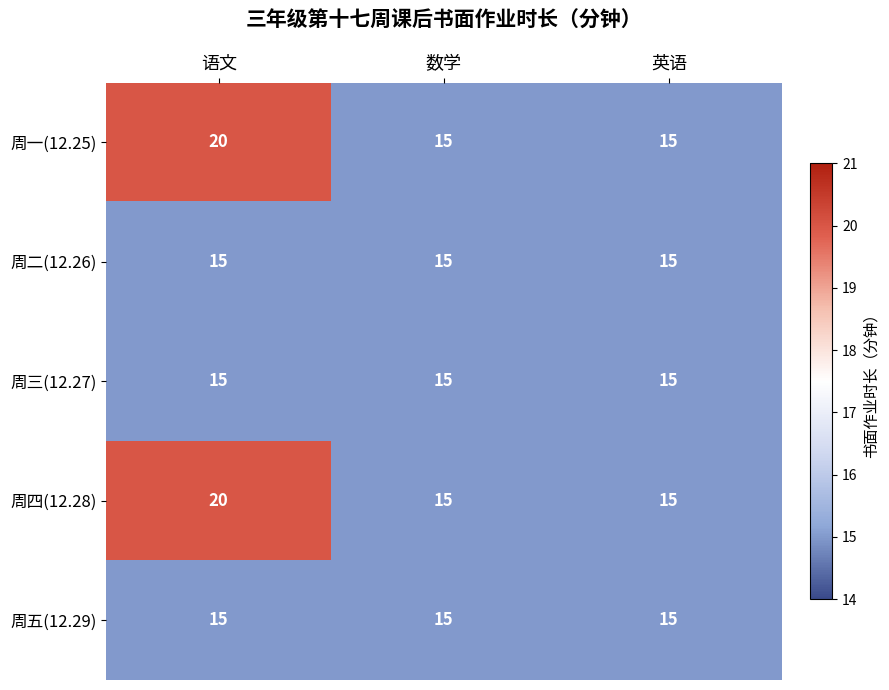

At which category is the sum across all series the highest?

语文